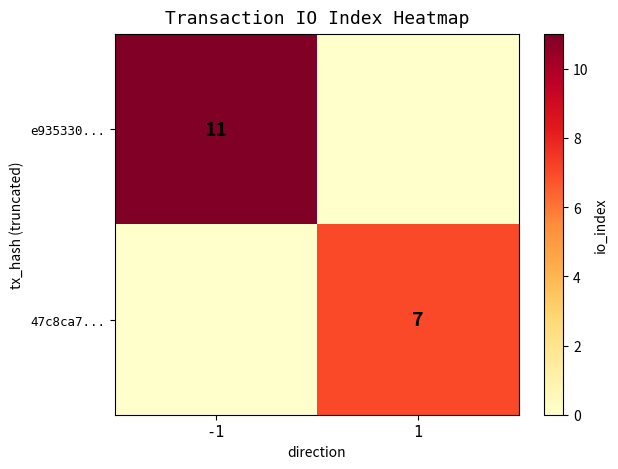

Is it true that e935330... equals 6 at -1?

False